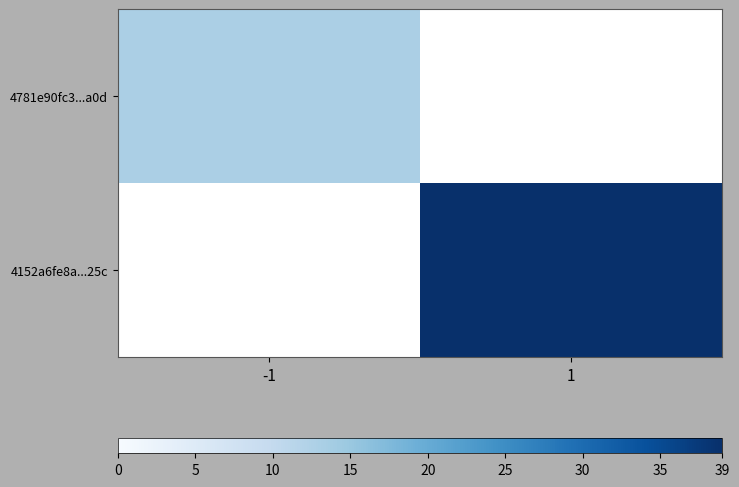

True or false: 4781e90fc3...a0d has a value of 20.9 at -1.

False